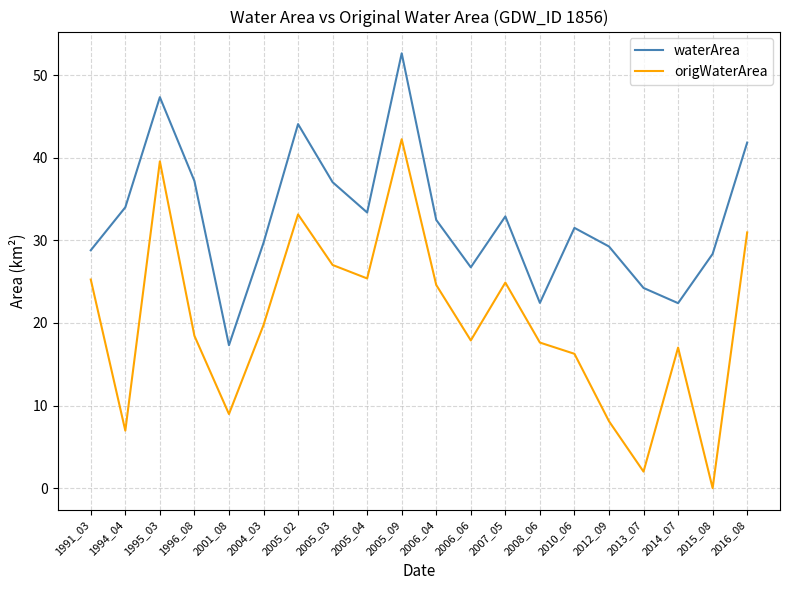

What is the spread (max minus min) of values at 2005_09?

10.4